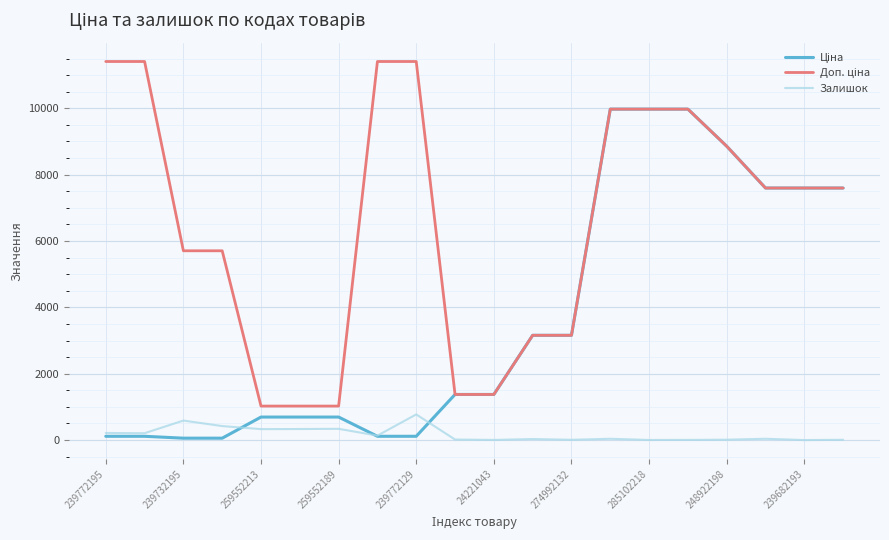

What is the highest value of the Залишок series?

773.0